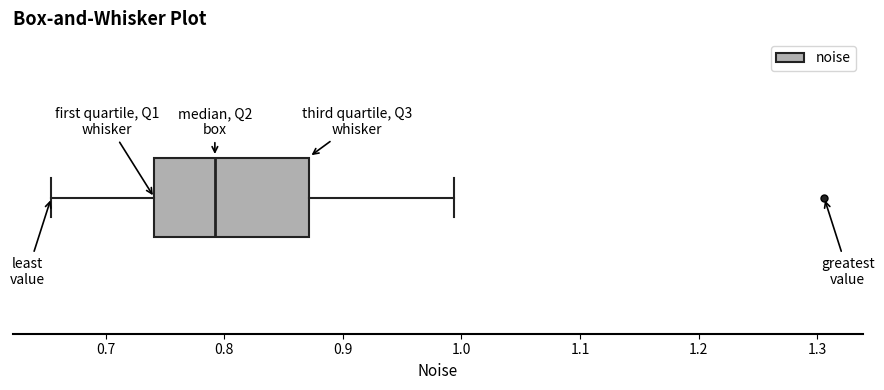

Where does the left whisker of the box end on the x-axis? The values are not printed on the chart, so give them approximately, as read against the axis.

0.65